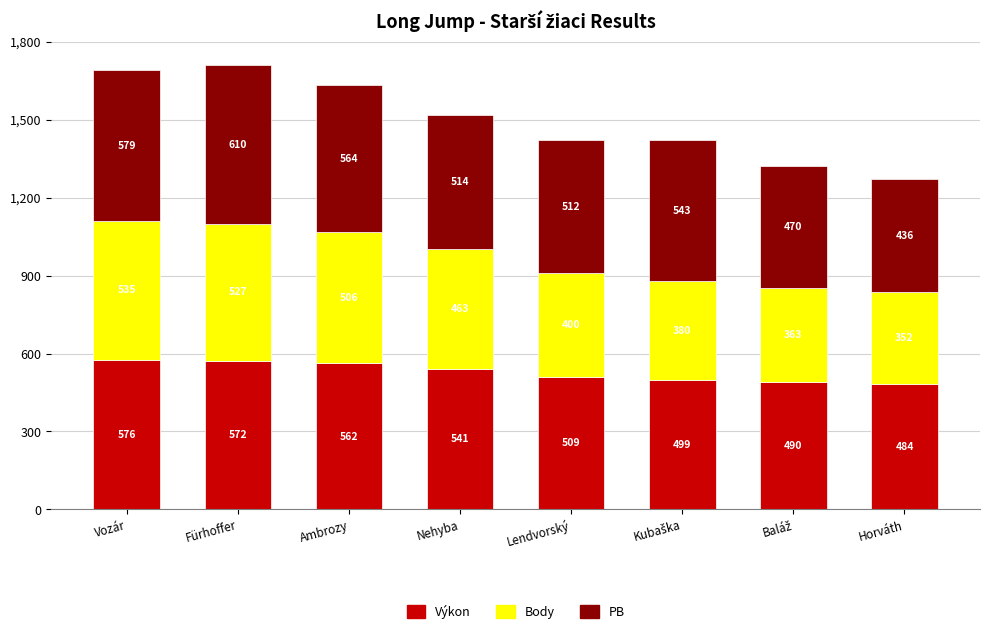

Where does the Výkon series first go above 541?

Vozár